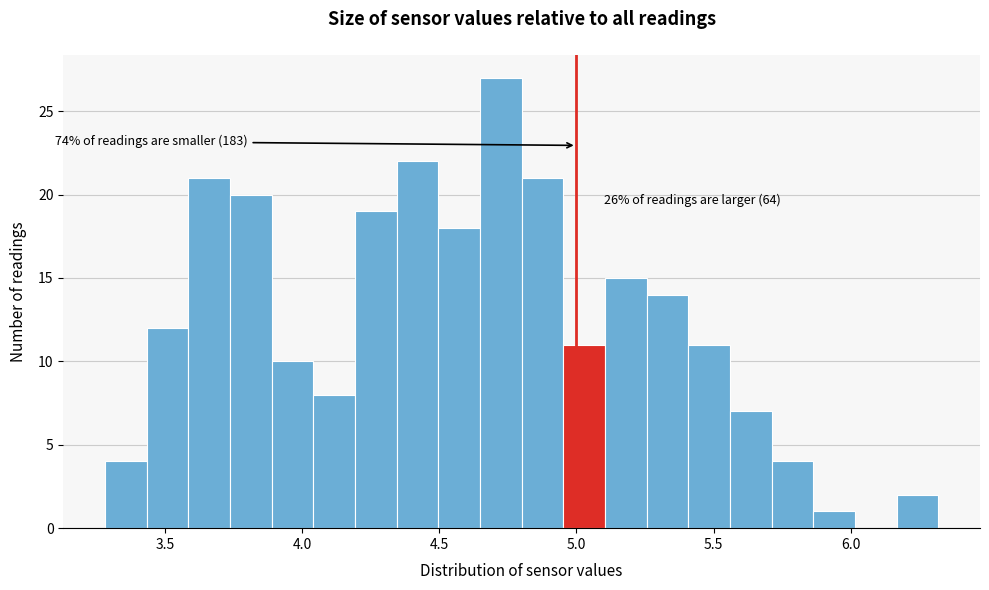

Read against the x-axis, roughly where is the centre of the tallest bar?

4.70